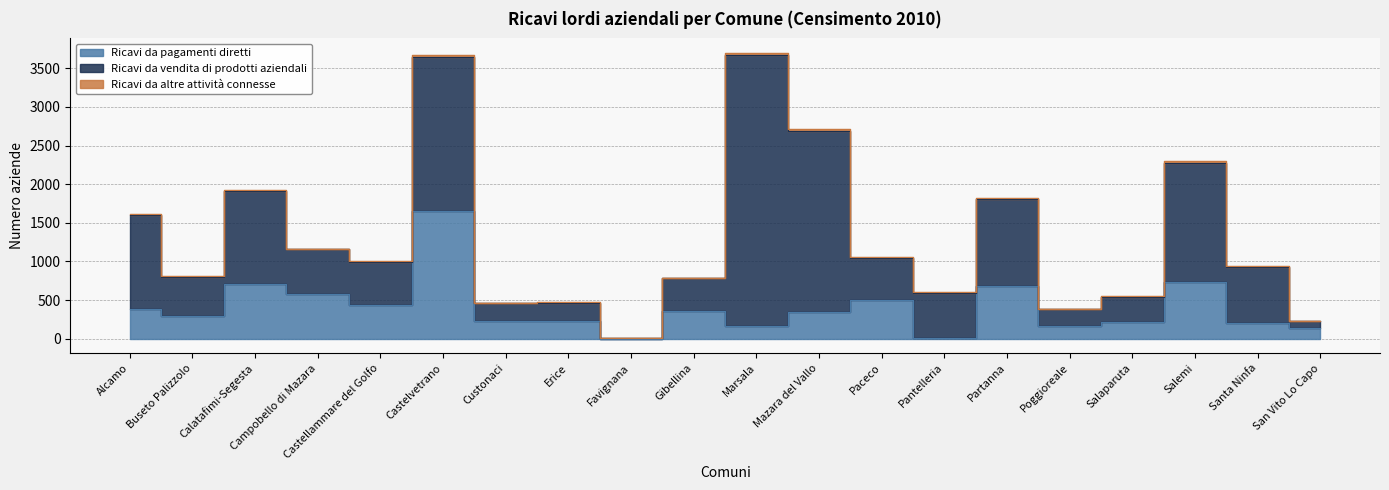

Reading left to right, transcribe all the data shown in this chart.

Ricavi da pagamenti diretti: Alcamo=385	Buseto Palizzolo=291	Calatafimi-Segesta=714	Campobello di Mazara=577	Castellammare del Golfo=433	Castelvetrano=1651	Custonaci=231	Erice=234	Favignana=0	Gibellina=357	Marsala=164	Mazara del Vallo=352	Paceco=502	Pantelleria=5	Partanna=688	Poggioreale=167	Salaparuta=212	Salemi=731	Santa Ninfa=209	San Vito Lo Capo=134
Ricavi da vendita di prodotti aziendali: Alcamo=1220	Buseto Palizzolo=504	Calatafimi-Segesta=1199	Campobello di Mazara=583	Castellammare del Golfo=554	Castelvetrano=1993	Custonaci=231	Erice=232	Favignana=13	Gibellina=430	Marsala=3508	Mazara del Vallo=2333	Paceco=538	Pantelleria=592	Partanna=1121	Poggioreale=212	Salaparuta=324	Salemi=1540	Santa Ninfa=719	San Vito Lo Capo=101
Ricavi da altre attività connesse: Alcamo=9	Buseto Palizzolo=11	Calatafimi-Segesta=16	Campobello di Mazara=8	Castellammare del Golfo=17	Castelvetrano=32	Custonaci=6	Erice=8	Favignana=1	Gibellina=4	Marsala=30	Mazara del Vallo=32	Paceco=13	Pantelleria=14	Partanna=13	Poggioreale=8	Salaparuta=13	Salemi=28	Santa Ninfa=8	San Vito Lo Capo=0